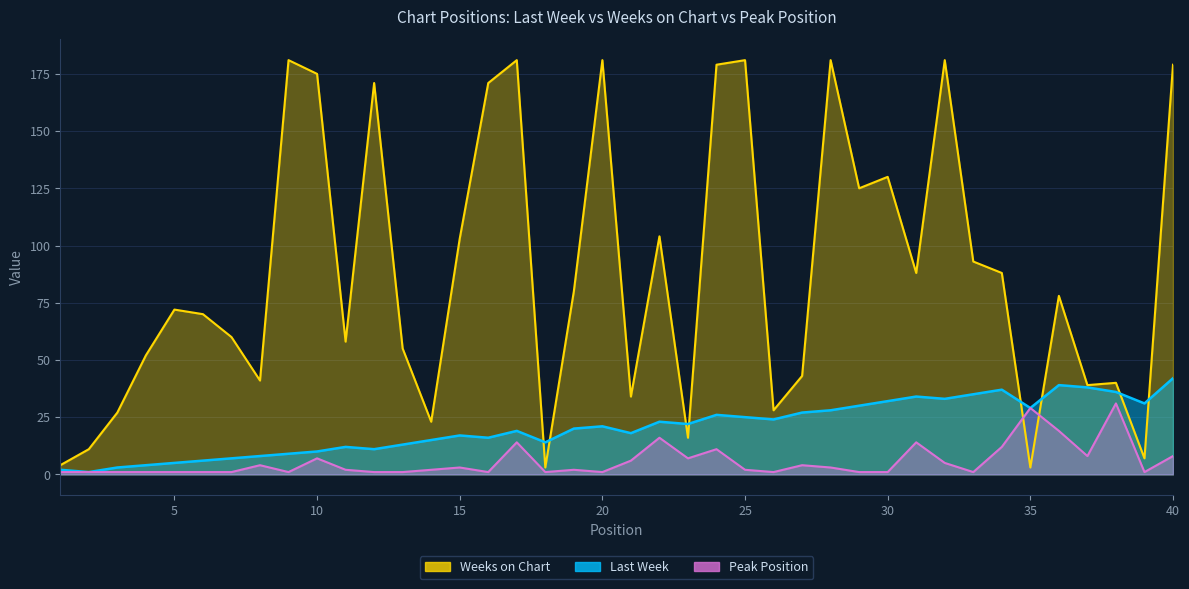

What is the difference between the maximum and minimum values in the Weeks on Chart series?

178